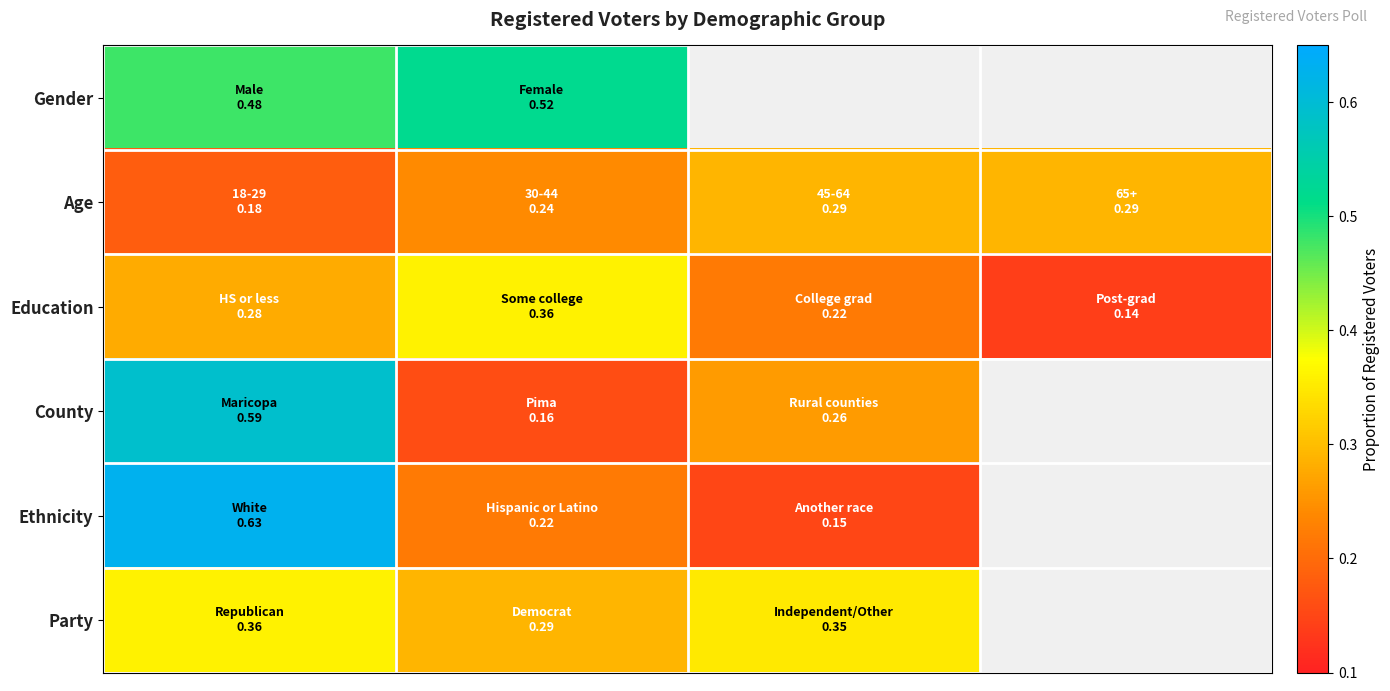

What is the highest value of the County series?

0.6